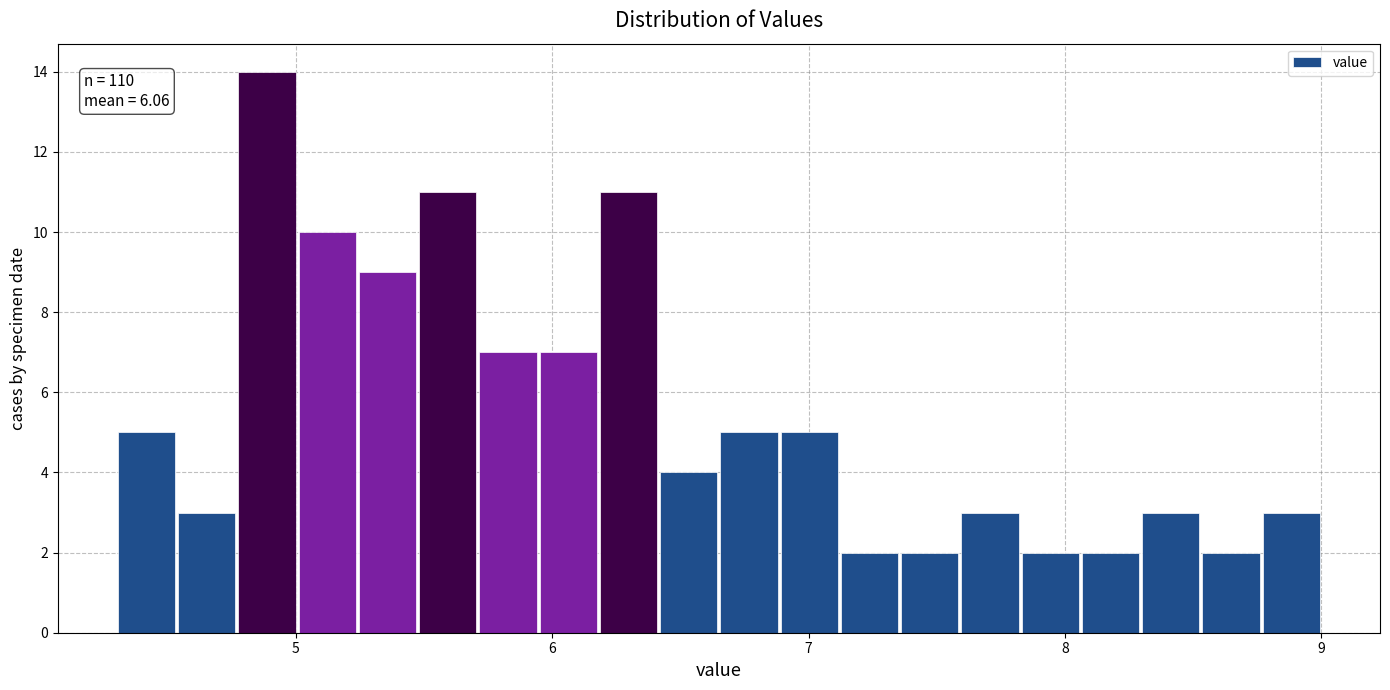

Around what value on the x-axis is the tallest bar? Give the approximate position of its centre, as read against the axis.

4.9